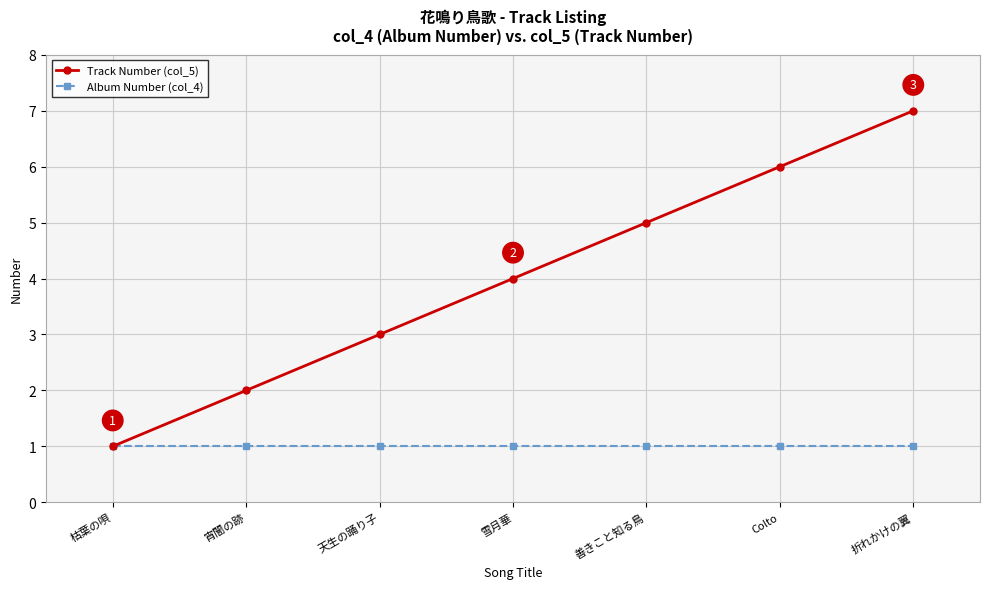

Which series has the largest total across all categories?

Track Number (col_5)